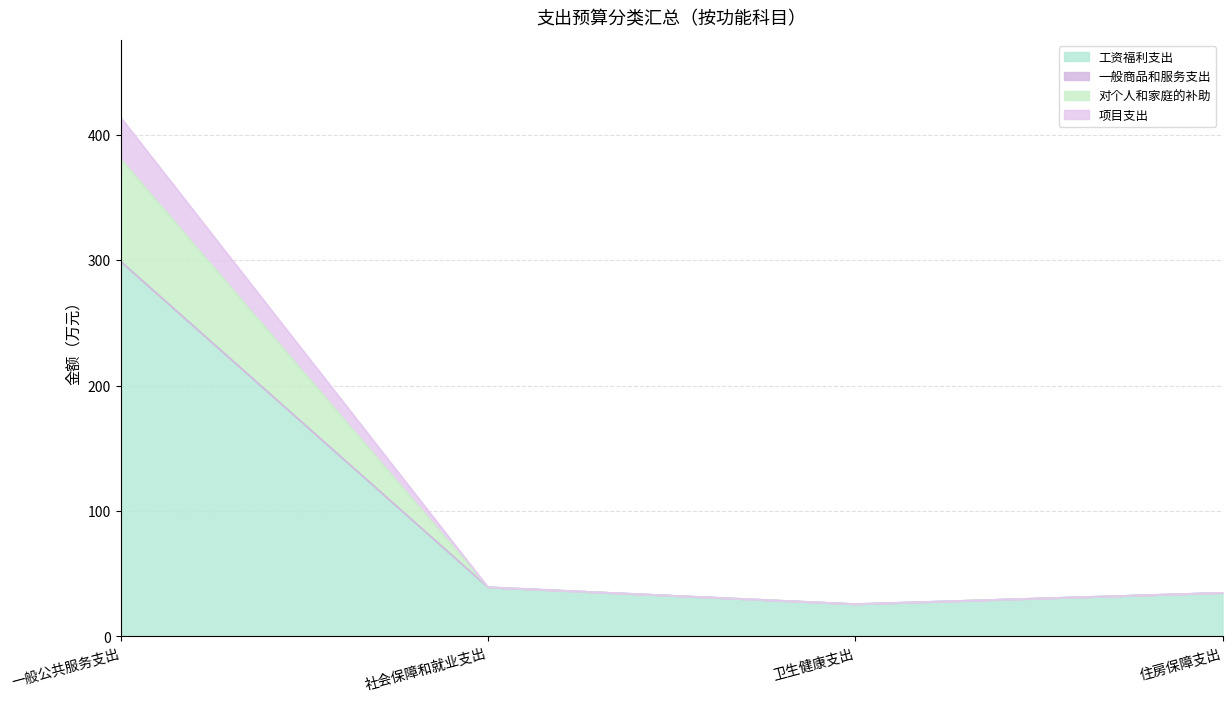

Is it true that 住房保障支出 equals 0.0 at 一般公共服务支出?

True